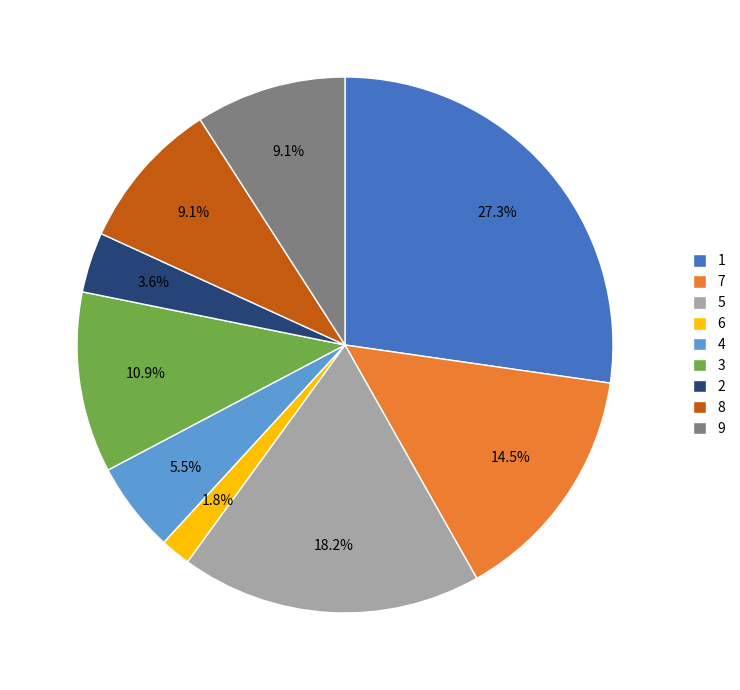

Which has a higher value, 2 or 7?

7